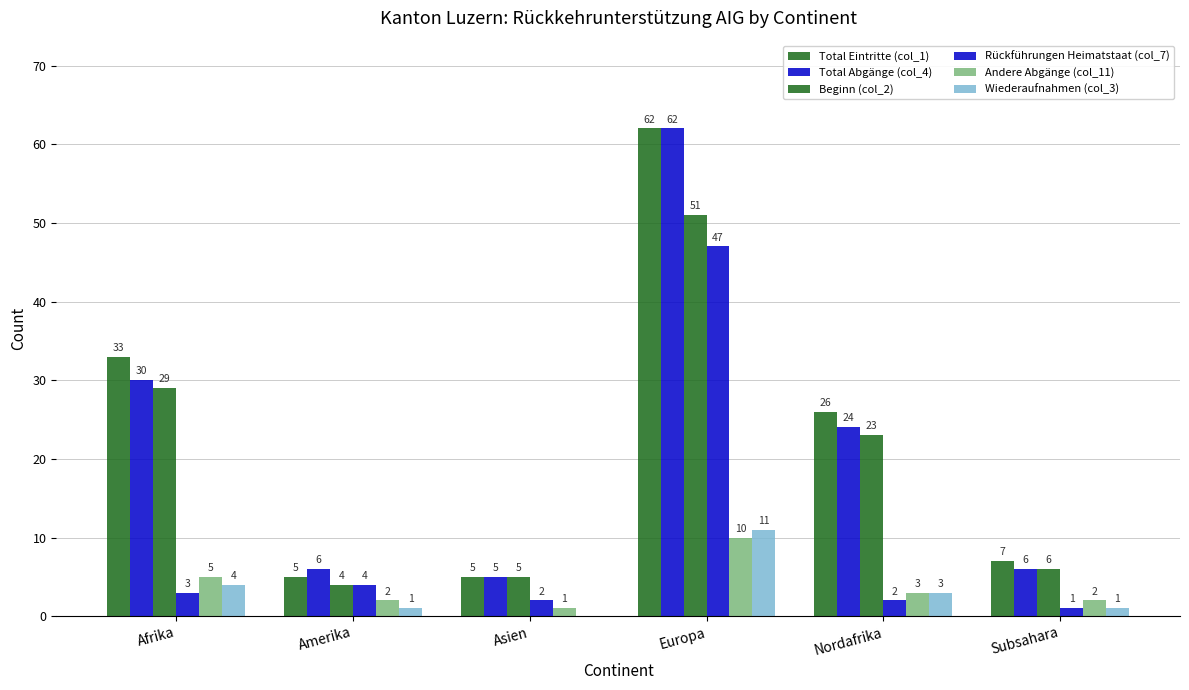

What is the spread (max minus min) of values at Europa?

52